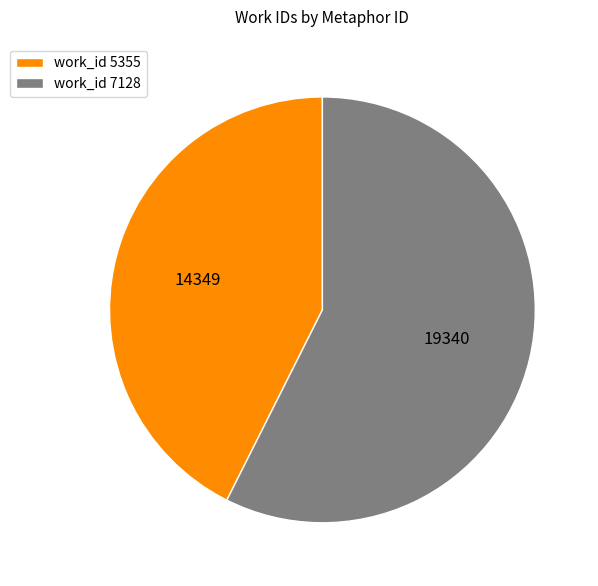

True or false: work_id 7128 accounts for 57% of the total.

True